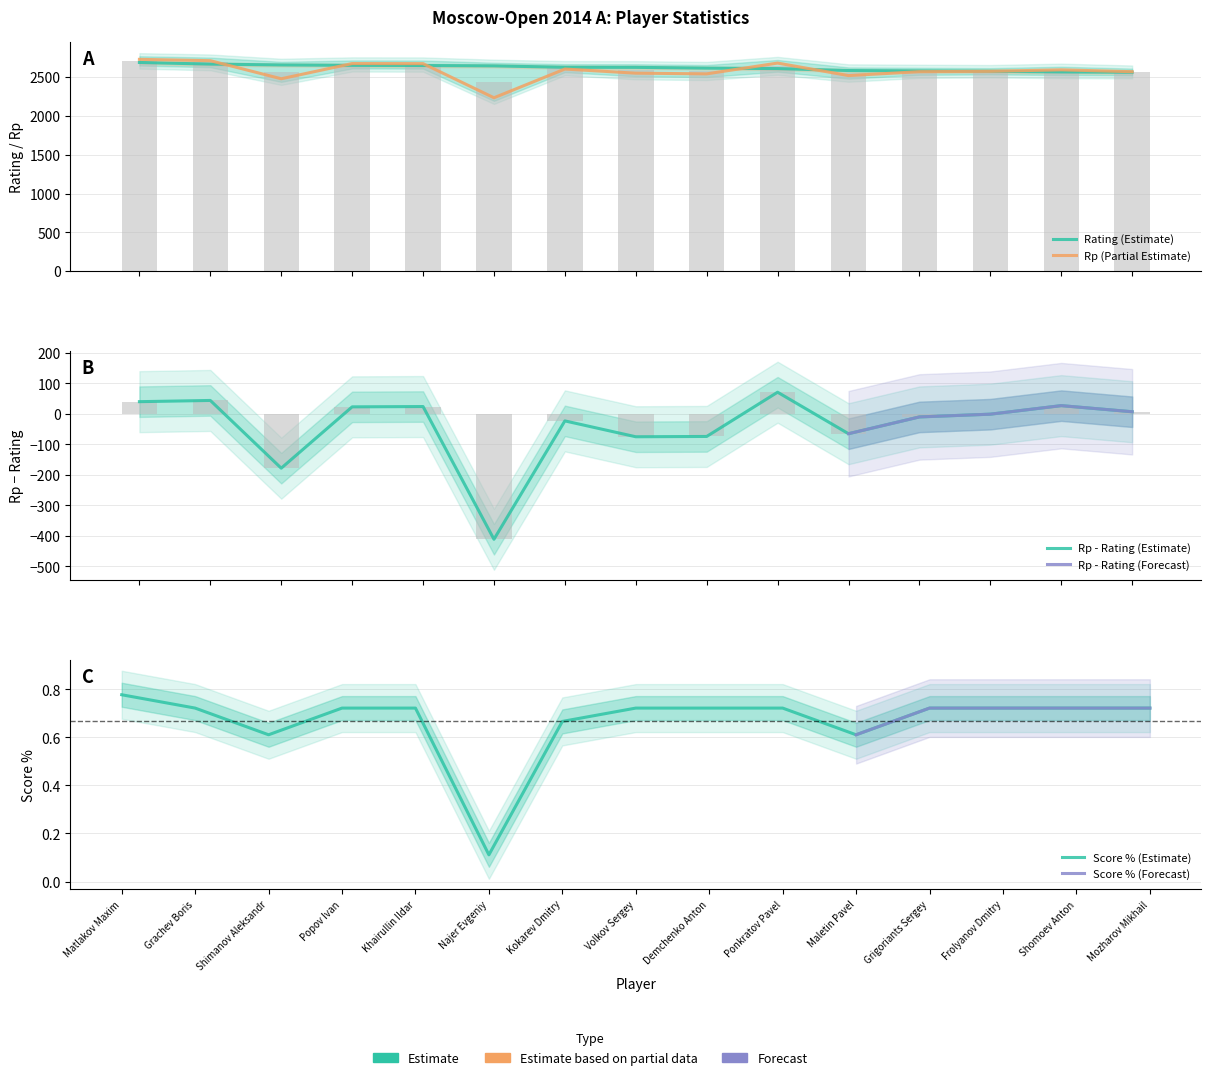

Which has a higher value, Najer Evgeniy or Shimanov Aleksandr?

Shimanov Aleksandr